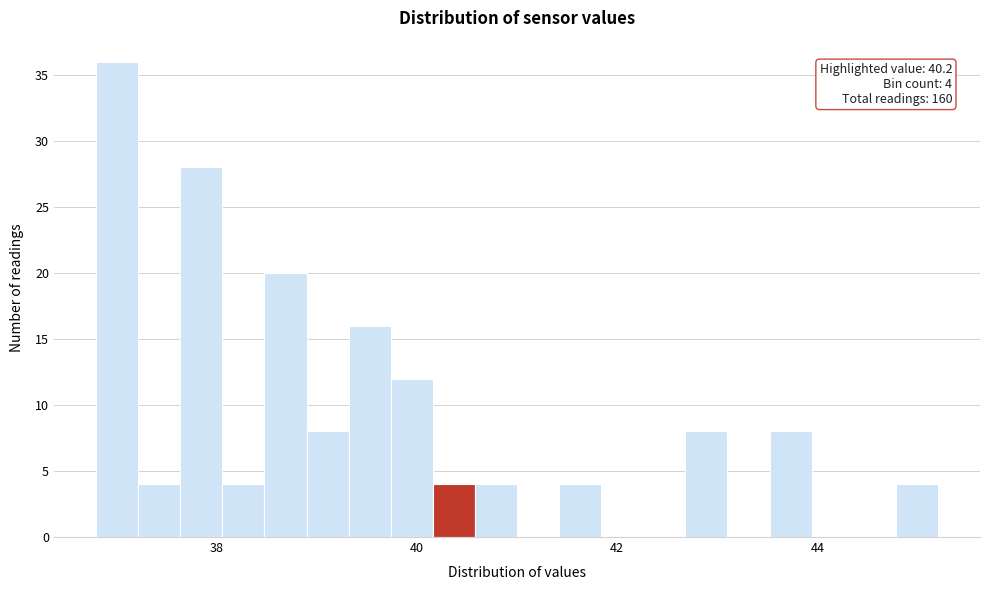

Around what value on the x-axis is the tallest bar? Give the approximate position of its centre, as read against the axis.

37.0